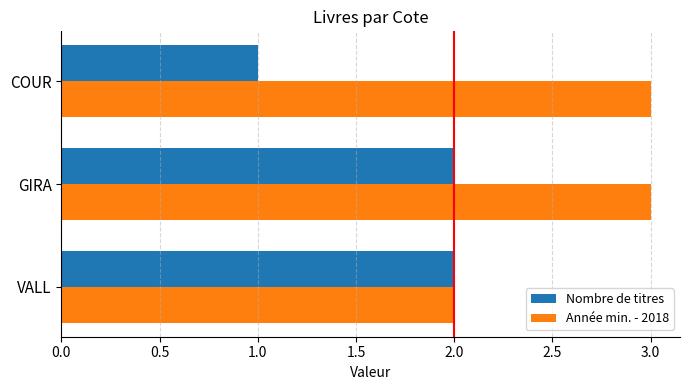

What is the sum of the Année min. - 2018 values at VALL and GIRA?

5